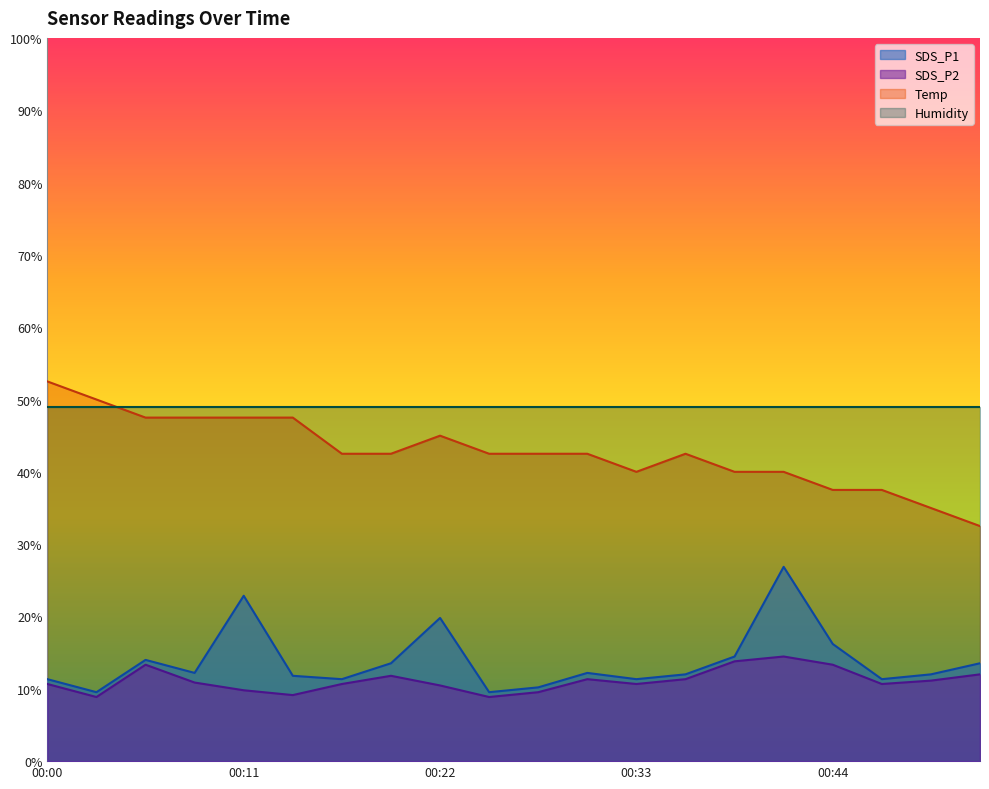

At which category does the chart reach its peak across all series?

00:00